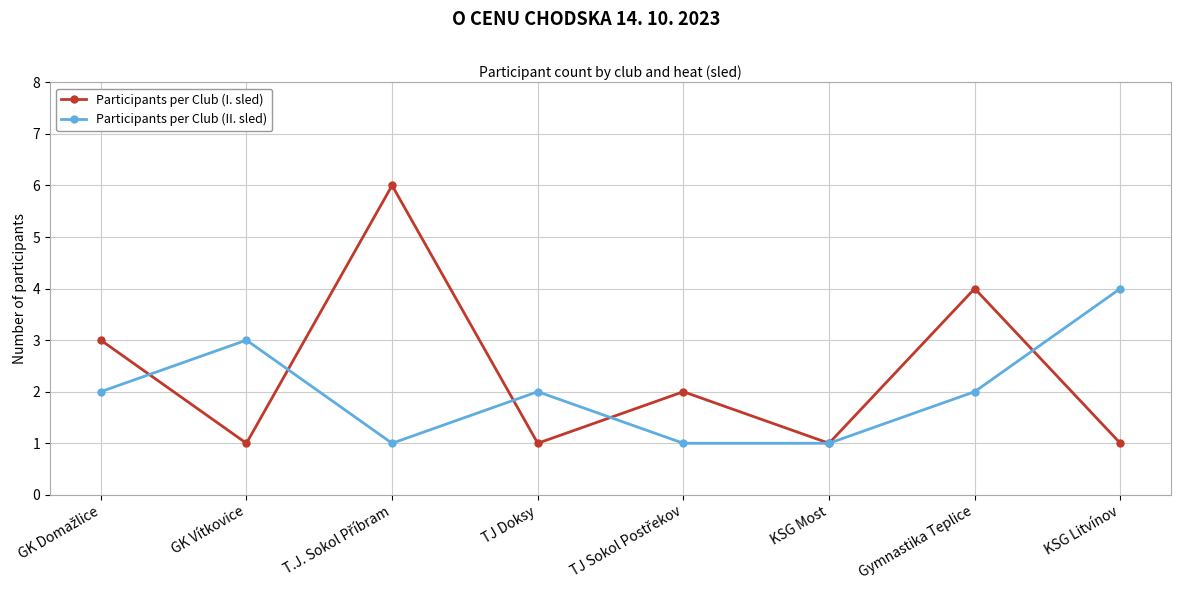

What is the spread (max minus min) of values at KSG Litvínov?

3